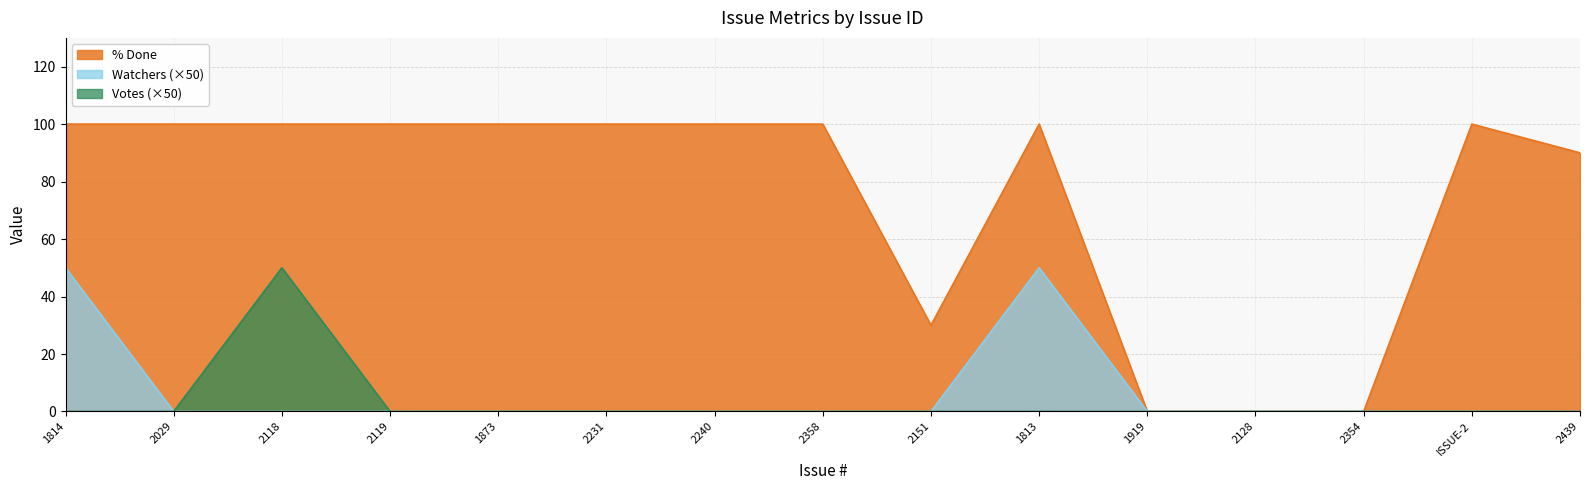

The value of % Done at ISSUE-2 is 179. True or false?

False